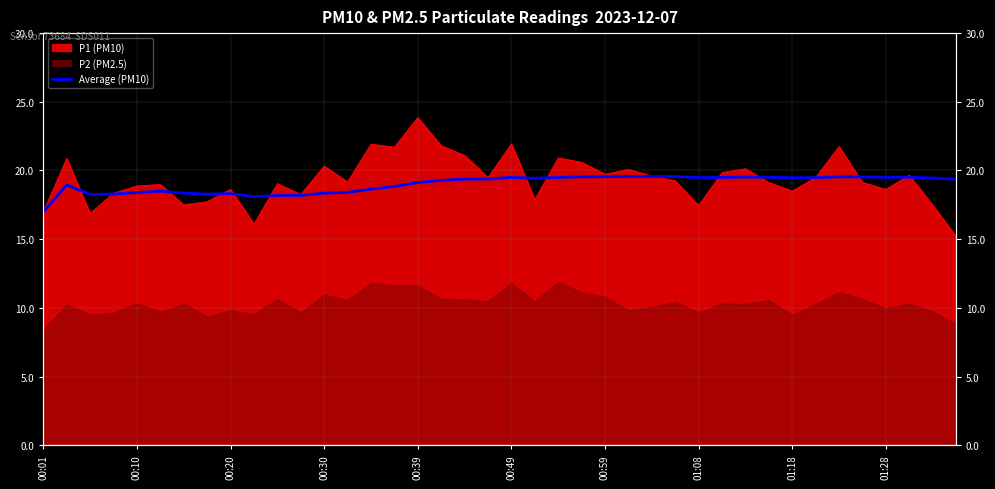

The value at 26 is 12.5. True or false?

False